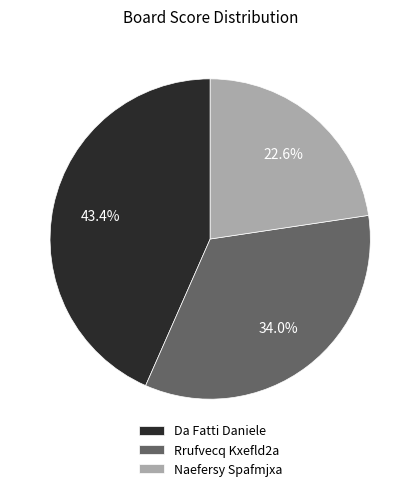

Rank the categories by value from highest to lowest.

Da Fatti Daniele, Rrufvecq Kxefld2a, Naefersy Spafmjxa